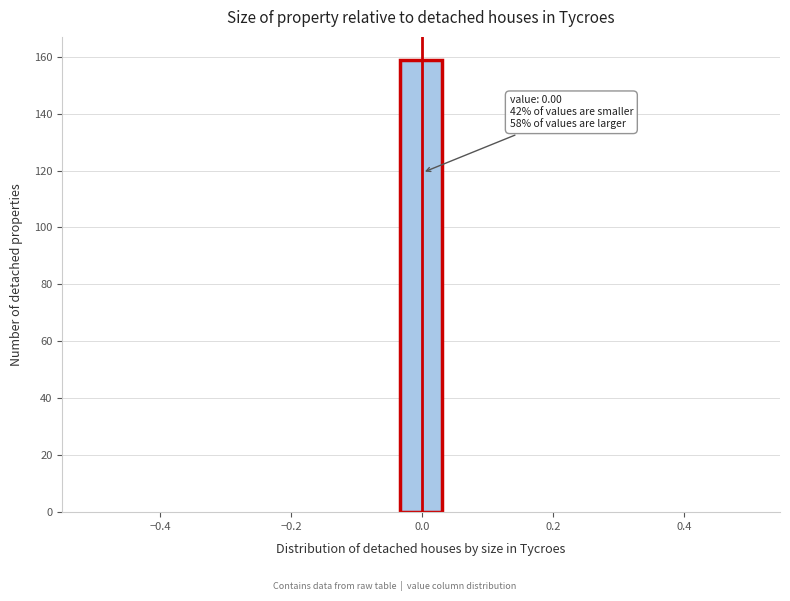

Read against the x-axis, roughly where is the centre of the tallest bar?

0.00